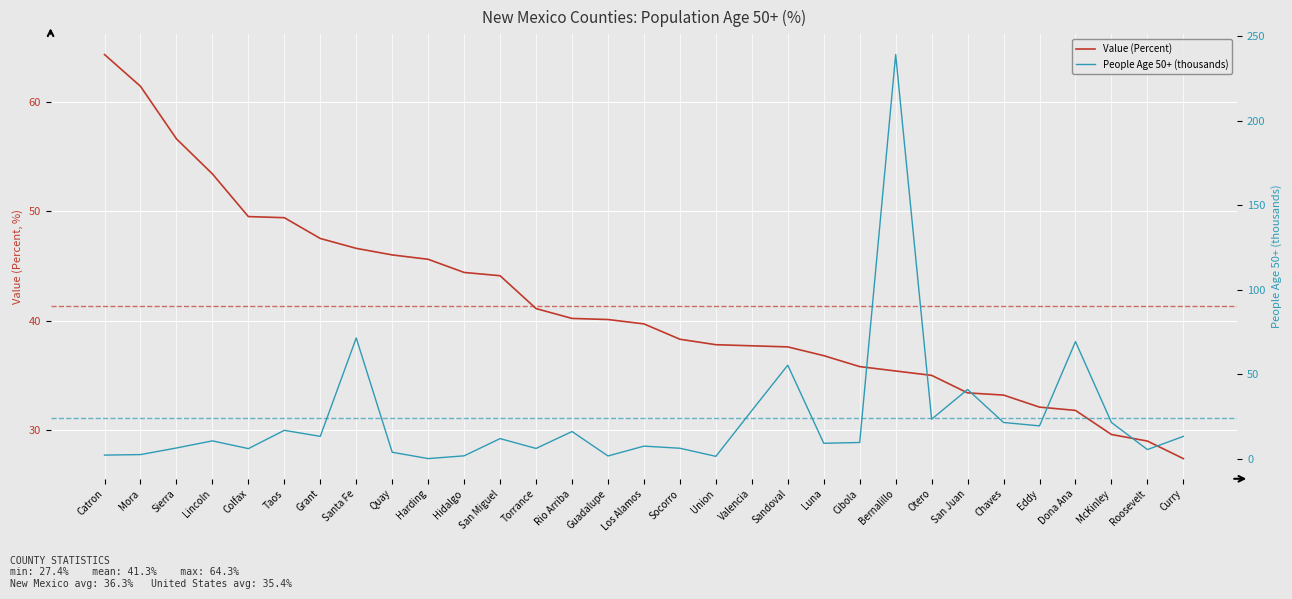

Which series has the widest spread of values?

People Age 50+ (thousands)